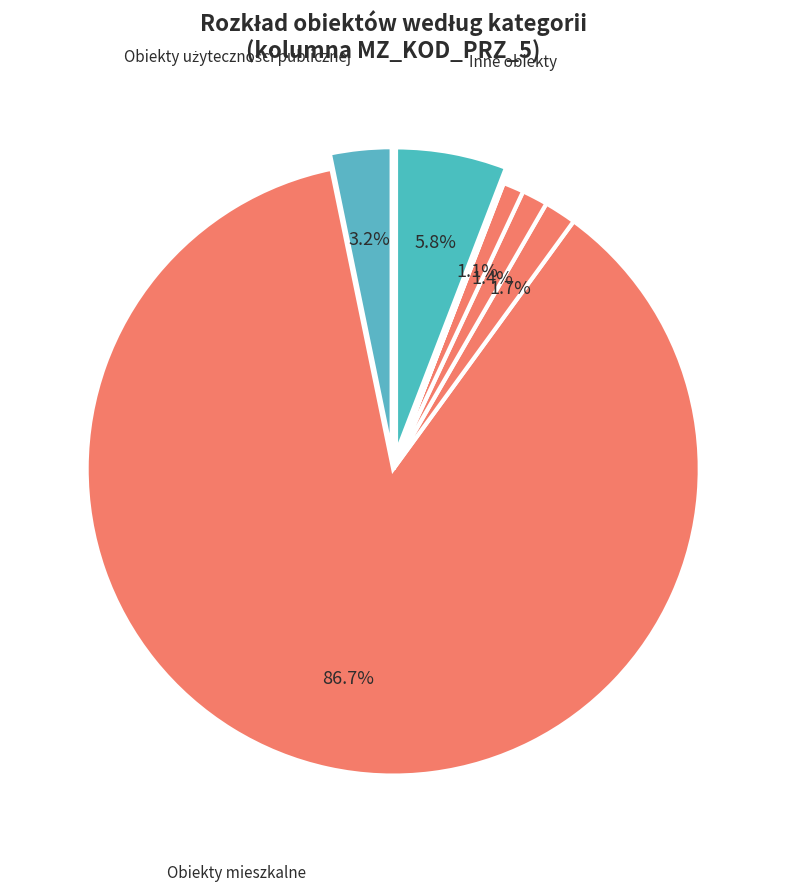

Does Obiekty mieszkalne represent more than half of the total?

Yes